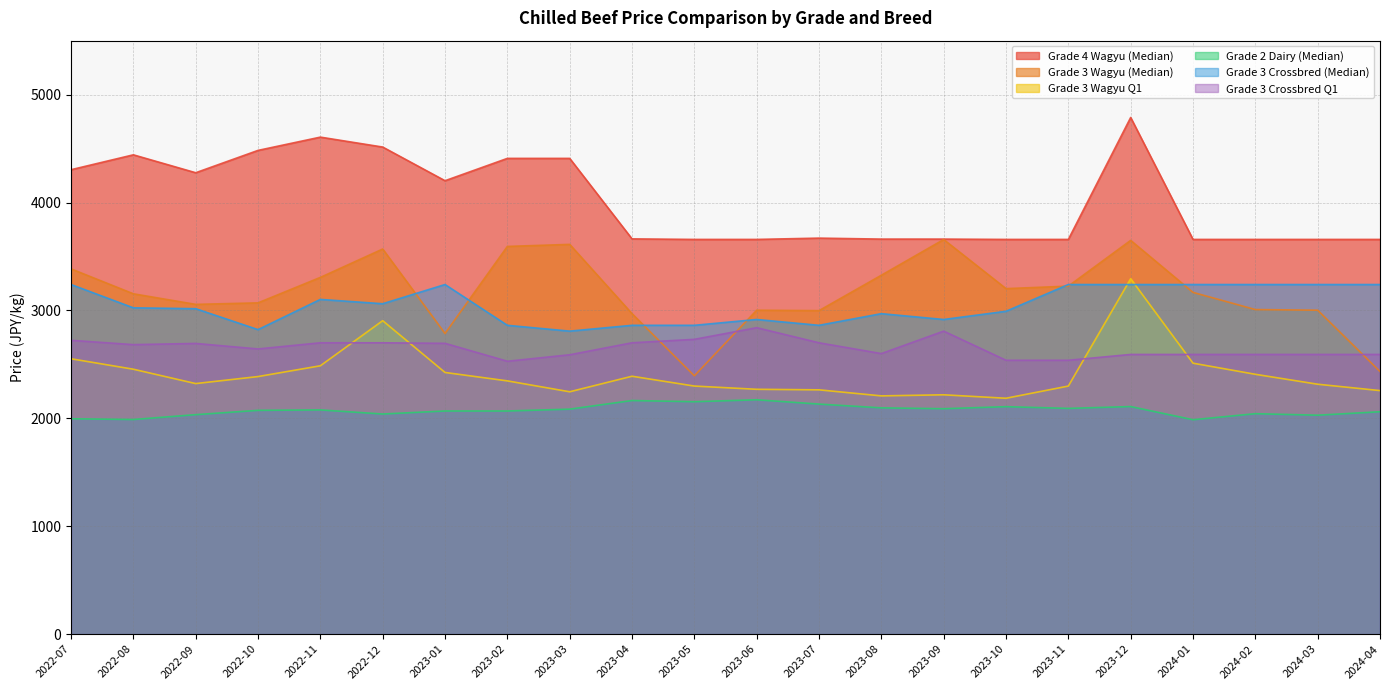

What is the difference between the highest and lowest values at 2022-07?

2308